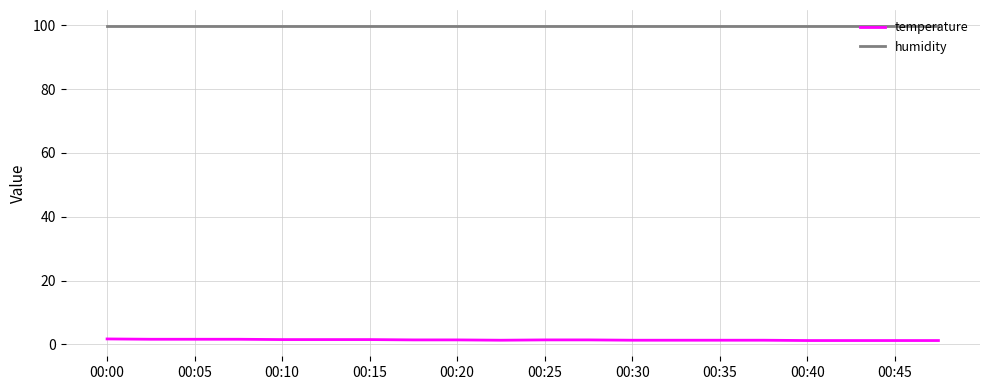

What is the maximum value for humidity?

99.9